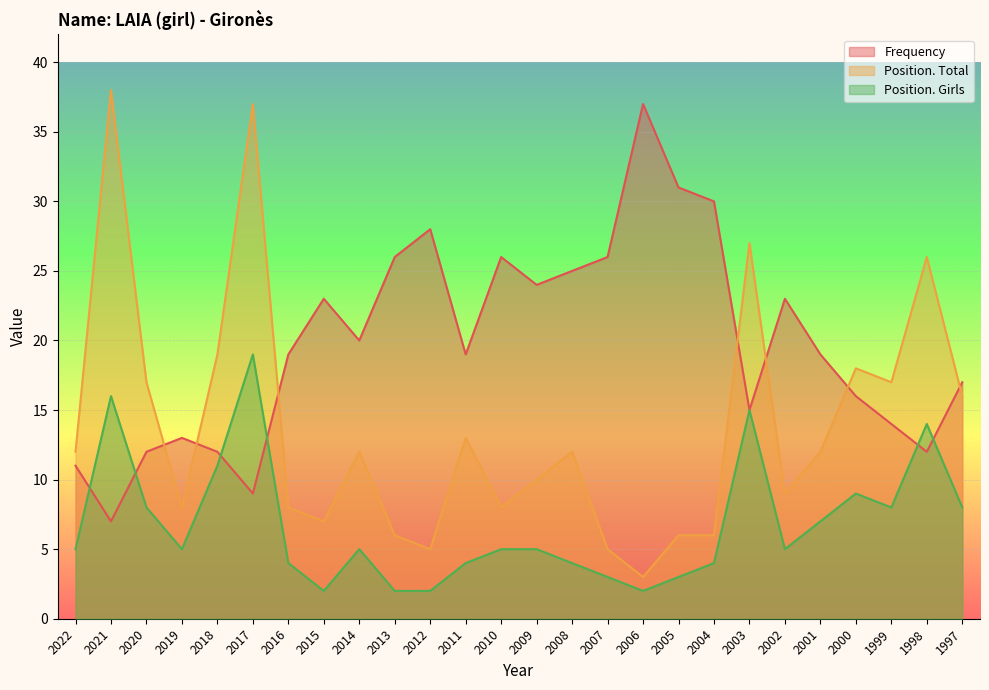

List the series in order of their peak value, lowest first.

Position. Girls, Frequency, Position. Total